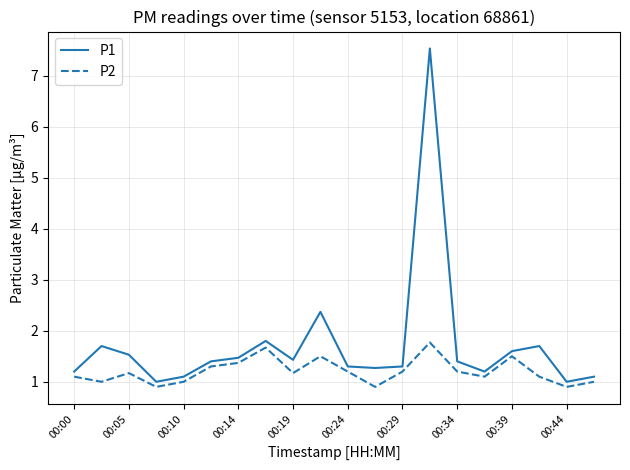

Which series has the largest range (max minus min)?

P1